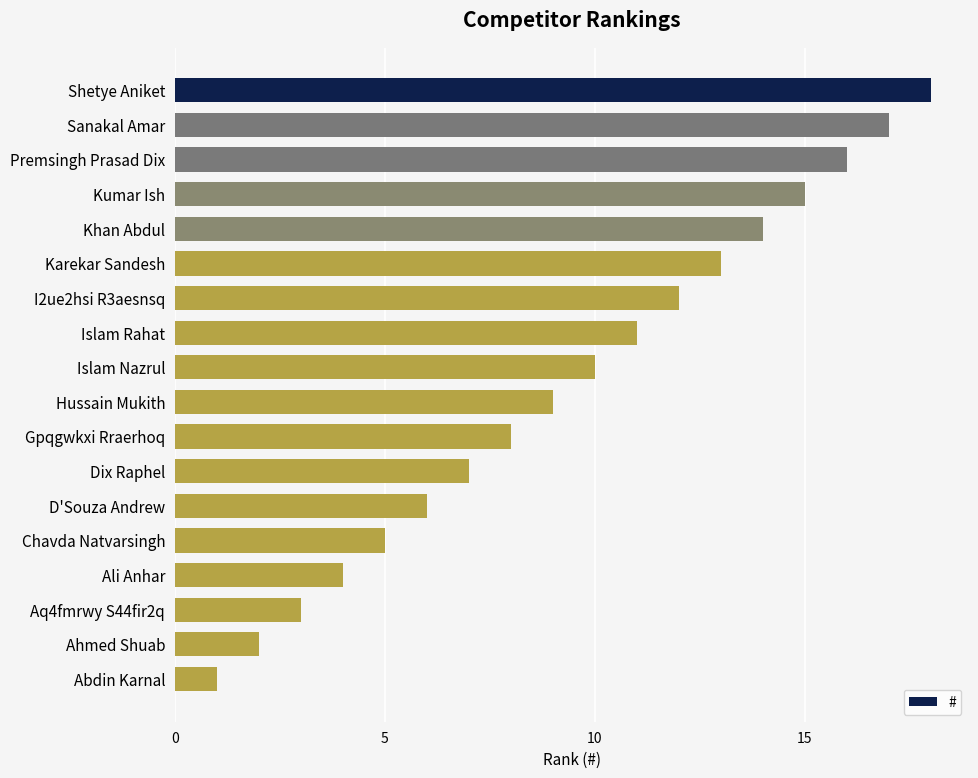

What is the label of the 18th bar from the bottom?

Shetye Aniket